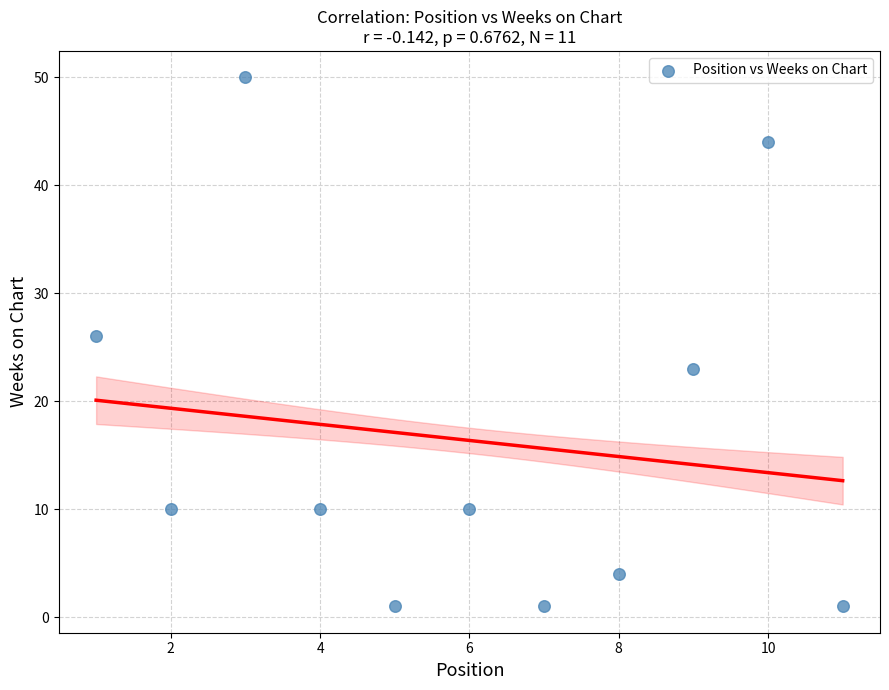

What is the average Y value?

16